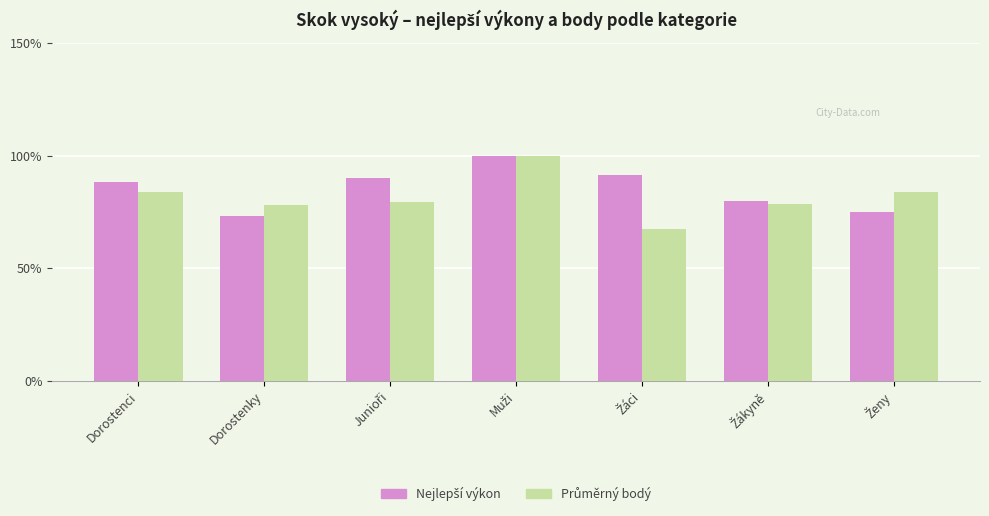

What is the greatest value displayed?

100.0